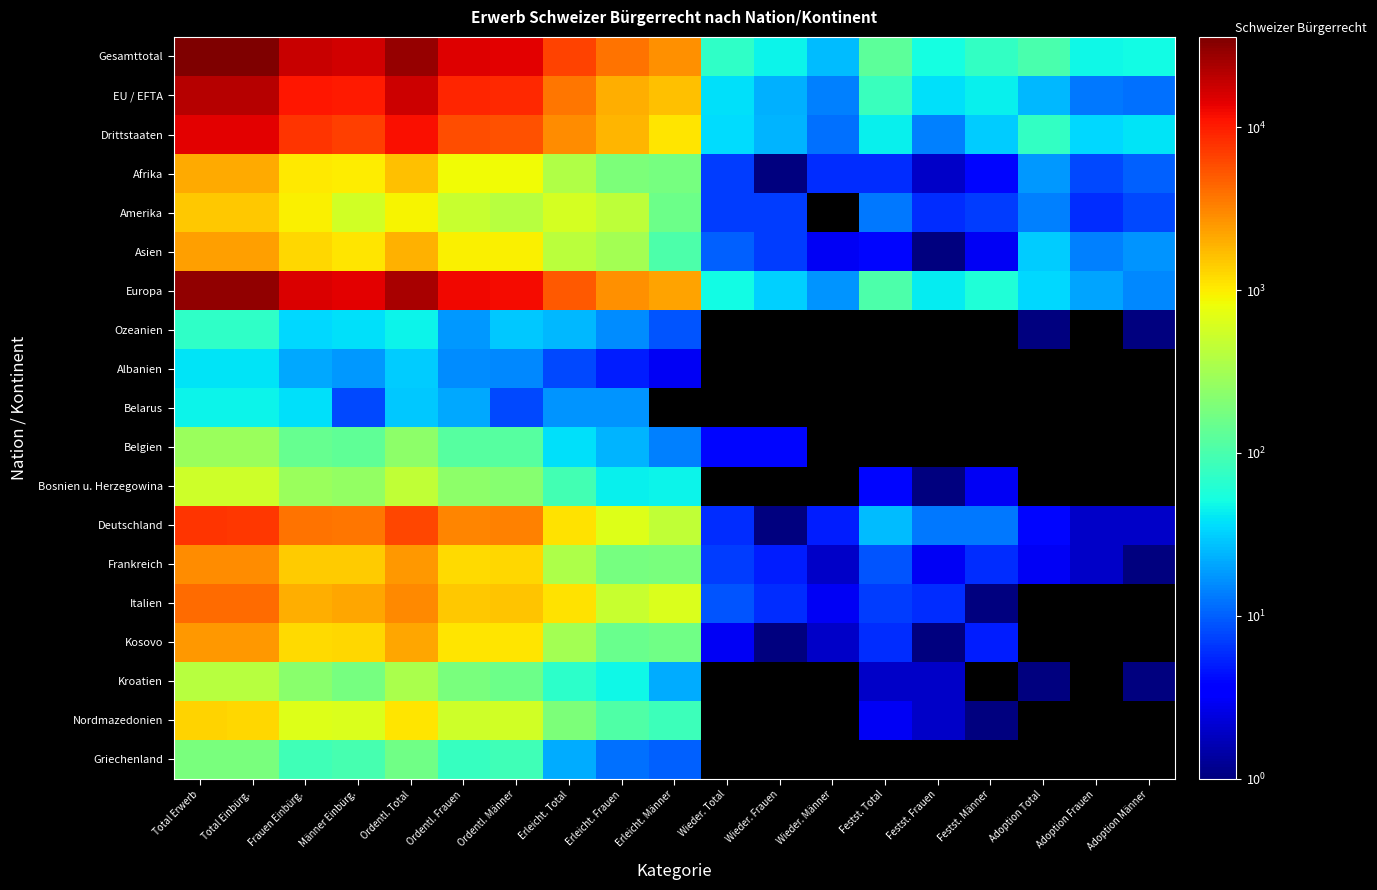

Which has a higher value, Erleicht. Männer or Wieder. Frauen?

Erleicht. Männer